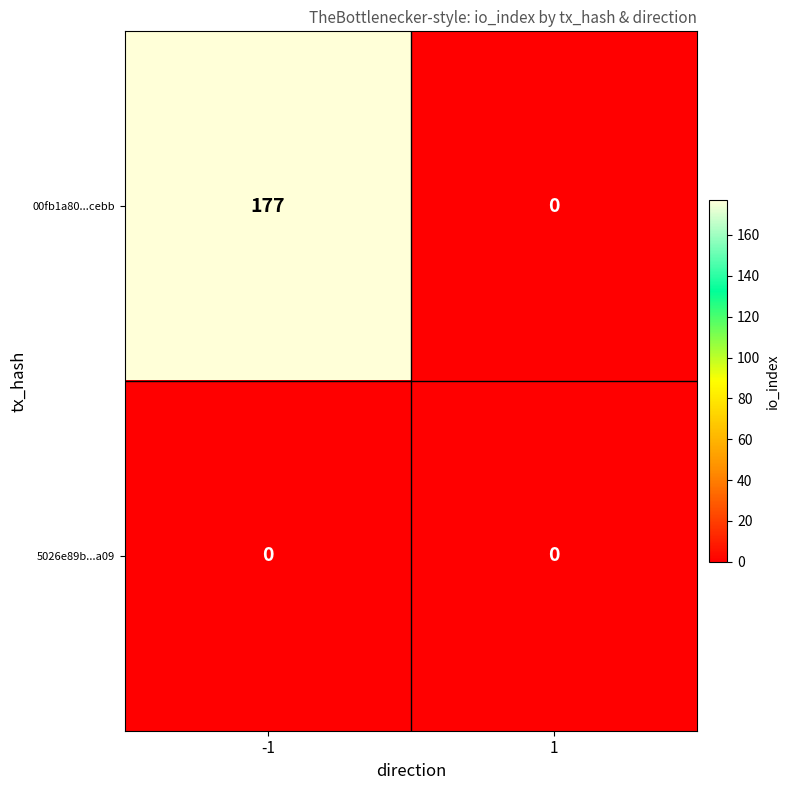

What is the approximate value of 00fb1a80...cebb at -1?

177